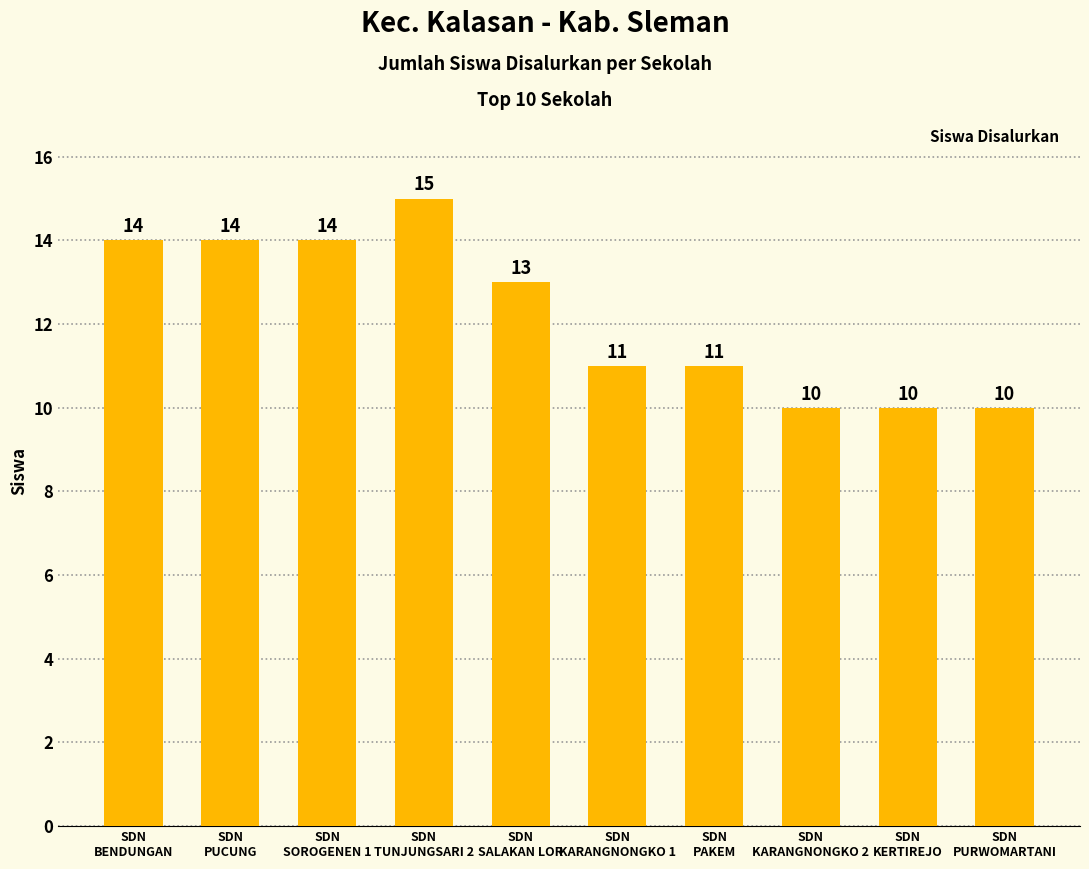

Approximately how many times larger is the value at SDN
PAKEM compared to SDN
KARANGNONGKO 2?

1.1